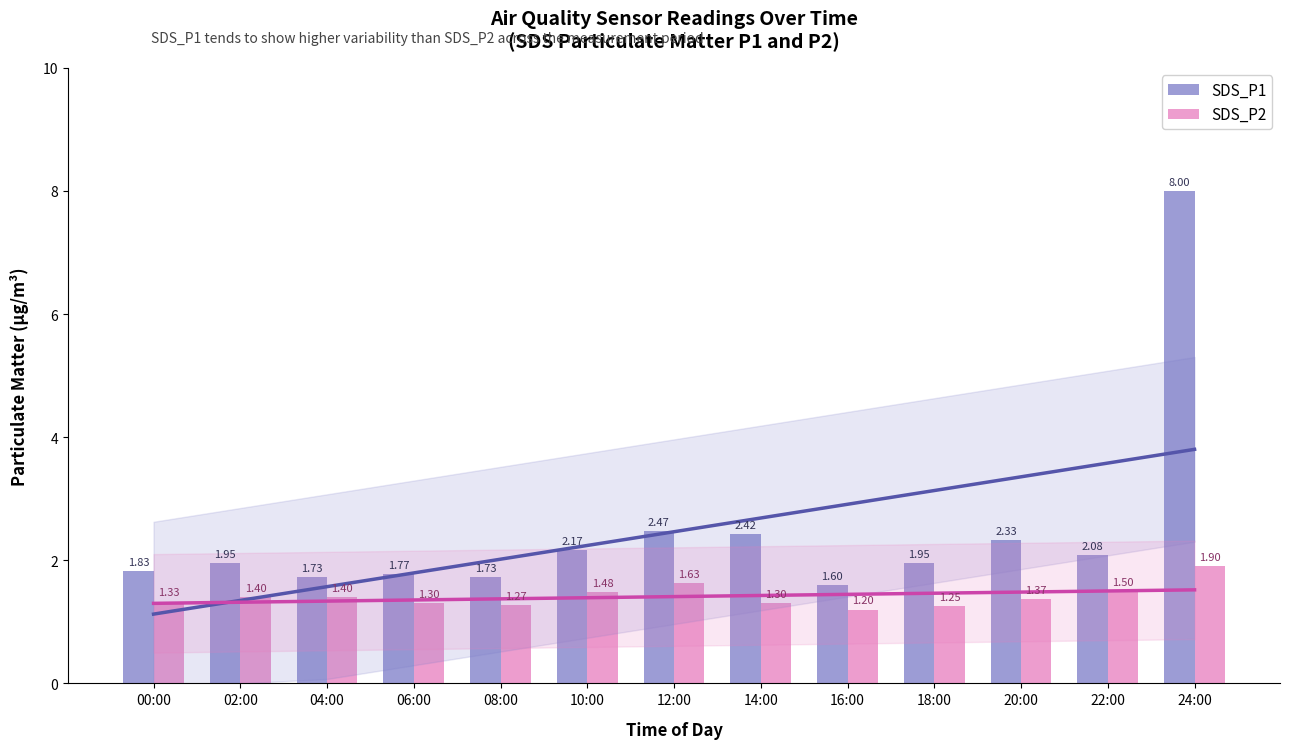

What is the value of the SDS_P1 bar at the 10th from the left?

1.9